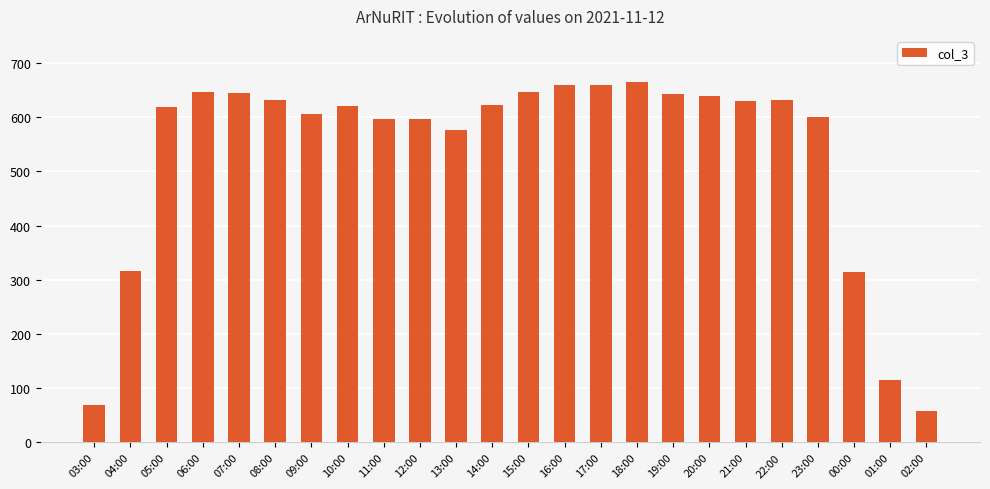

What is the sum of all values?

12808